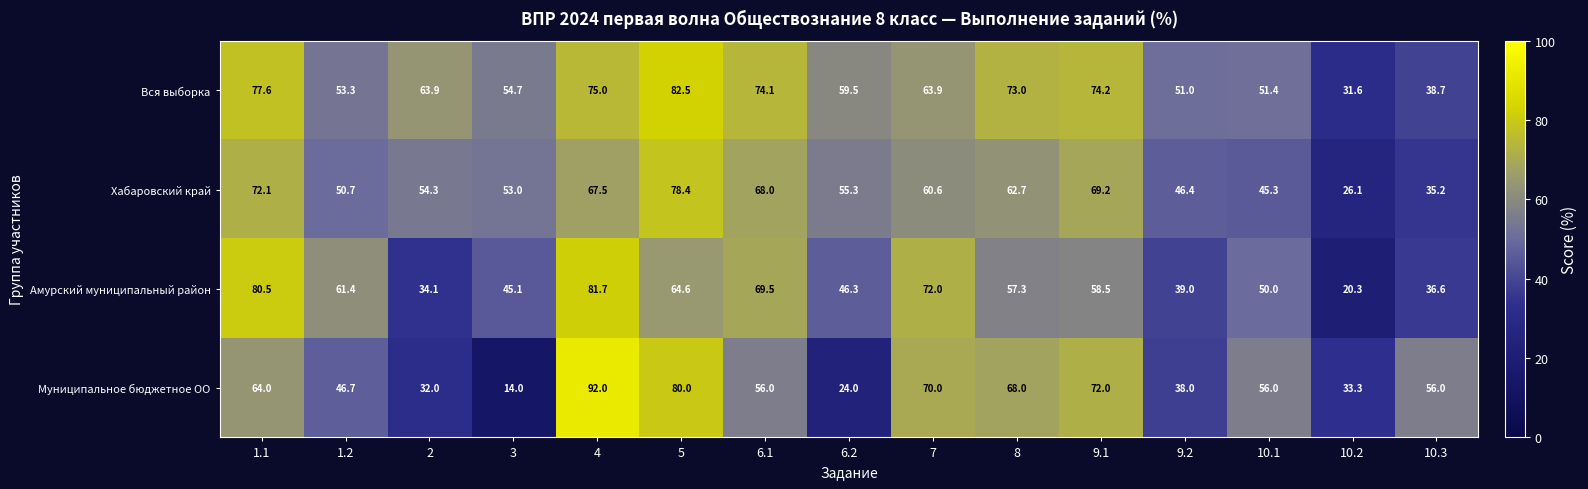

Rank the series at 8 from highest to lowest value.

Вся выборка, Муниципальное бюджетное ОО, Хабаровский край, Амурский муниципальный район